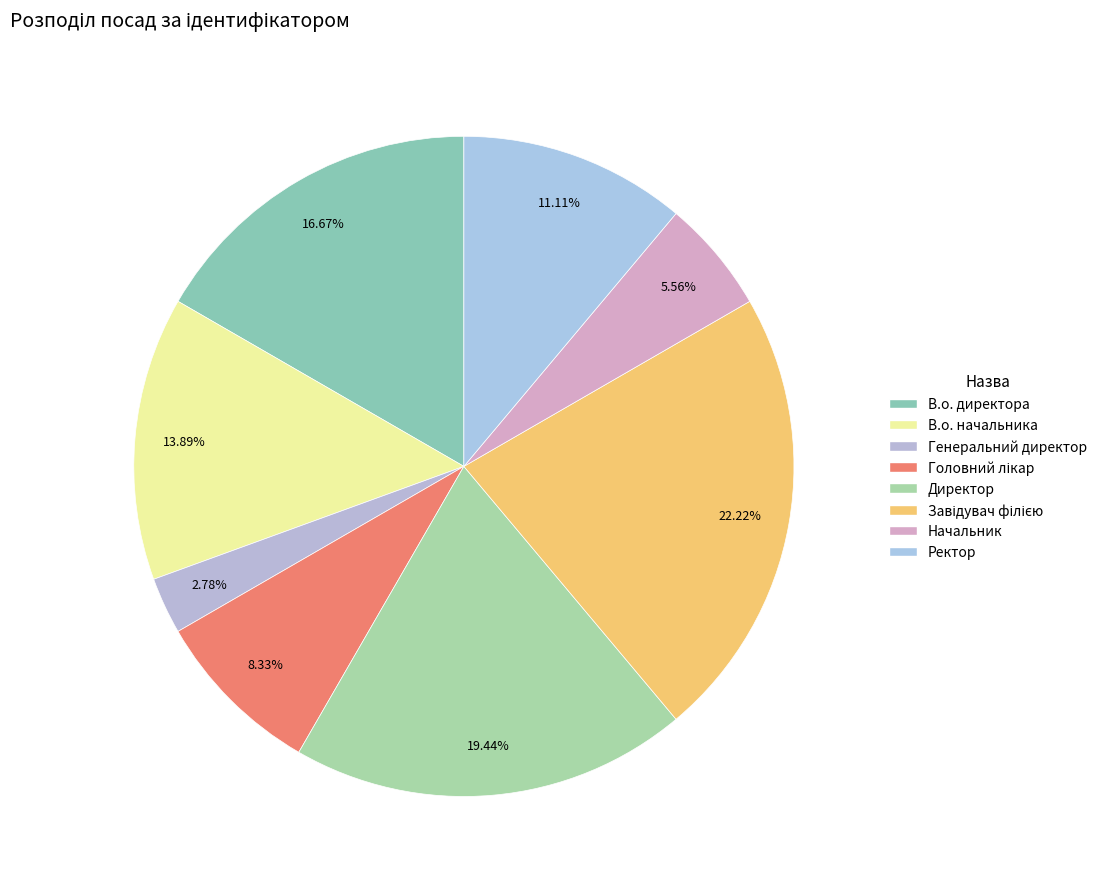

What is the change in value from В.о. директора to Головний лікар?

-3